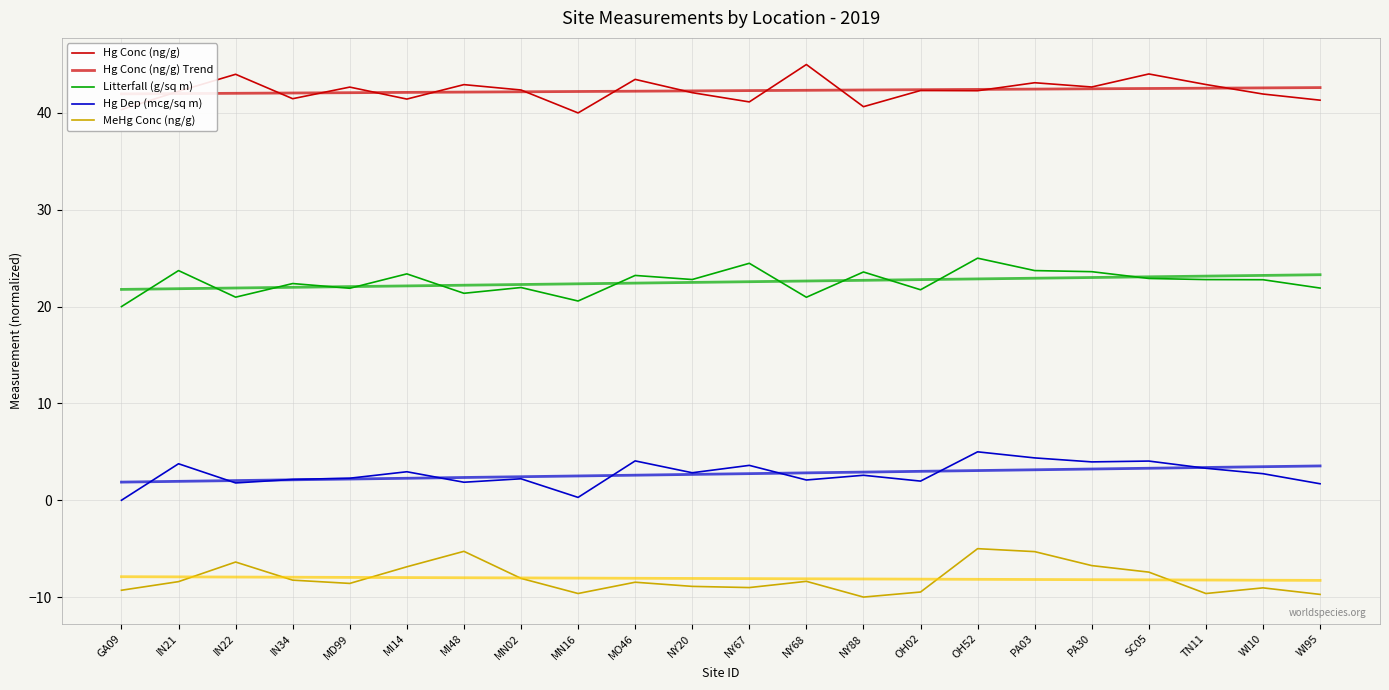

What is the label of the 7th point from the right?

OH52